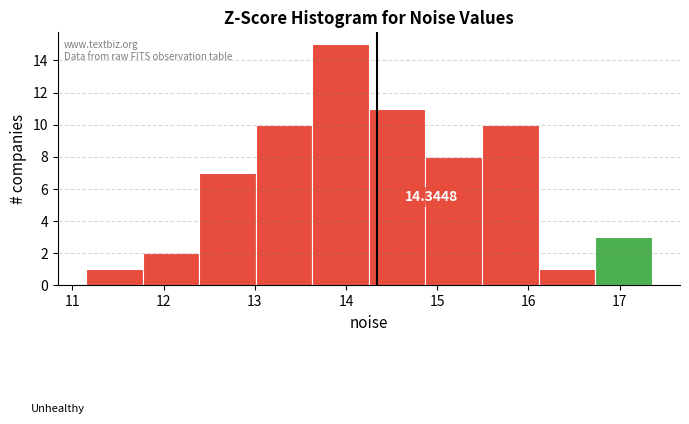

Over which range of the x-axis is the bar tallest?

13.6 to 14.3